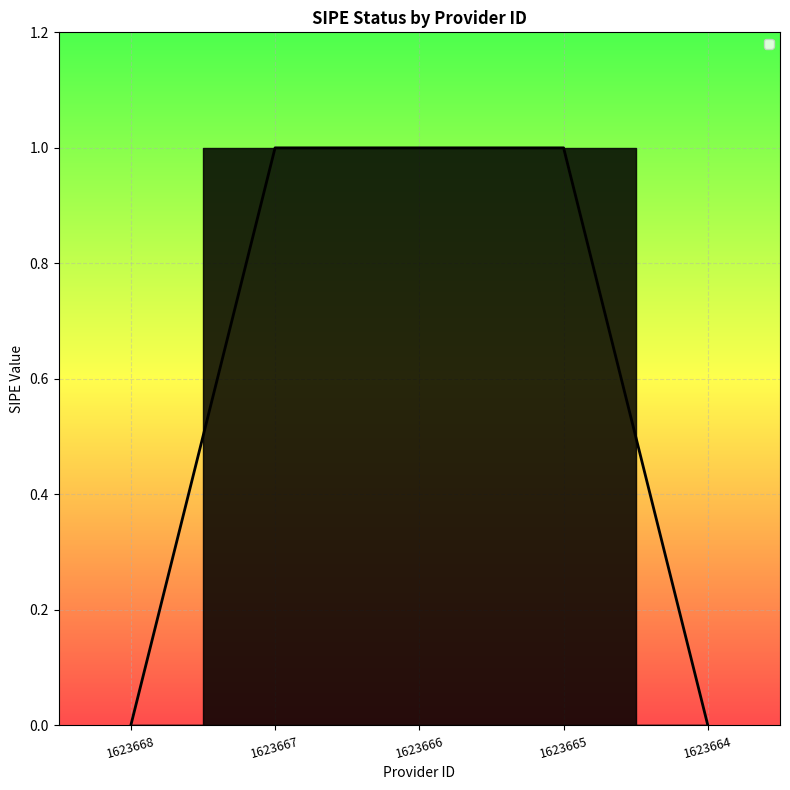

What is the difference between the maximum and minimum values?

1